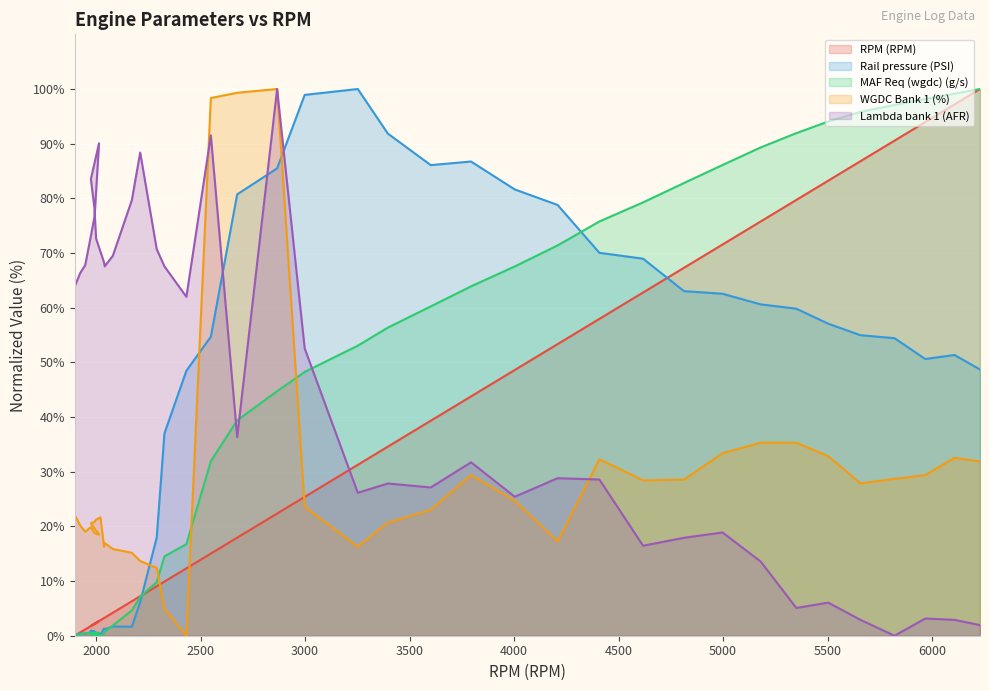

After their last crossing, which series has the higher values: Lambda bank 1 (AFR) or Rail pressure (PSI)?

Rail pressure (PSI)